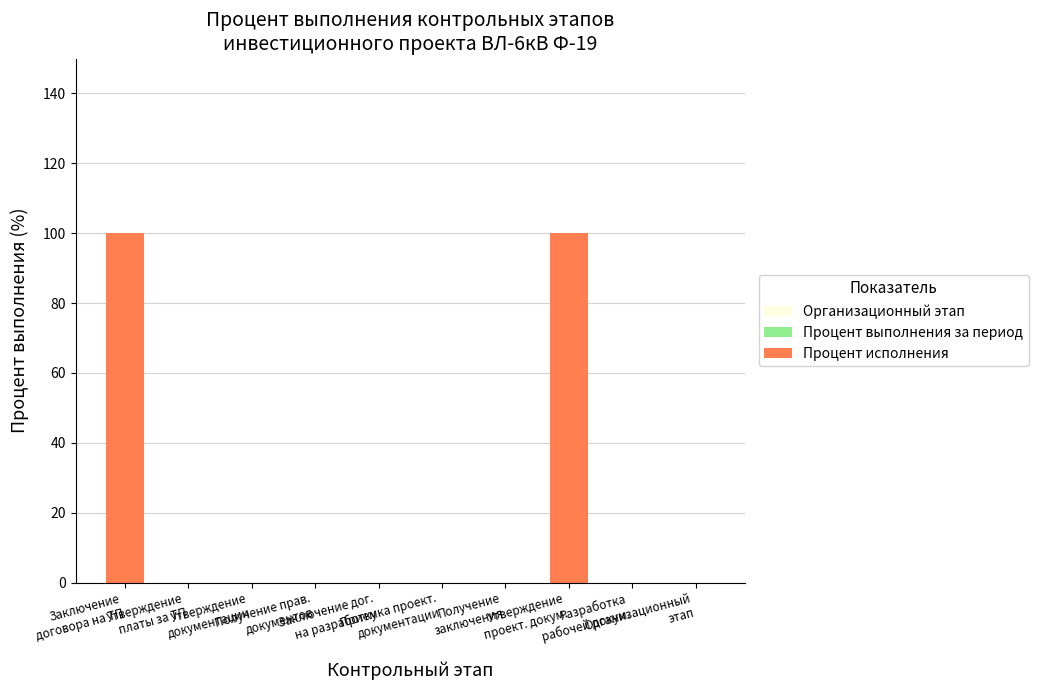

What is the greatest value displayed?

100